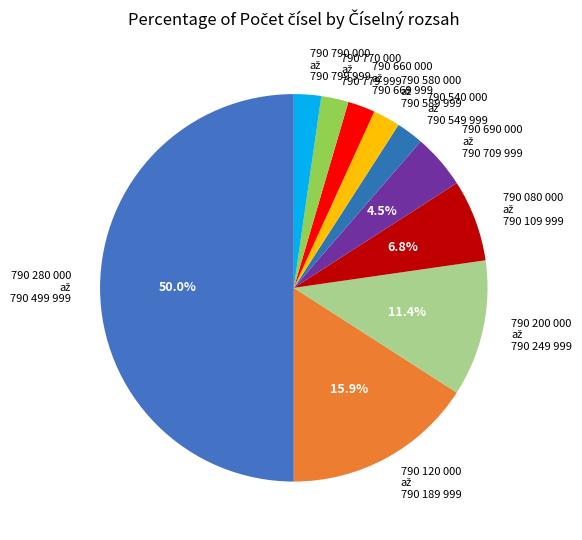

How many slices are in this pie chart?

10